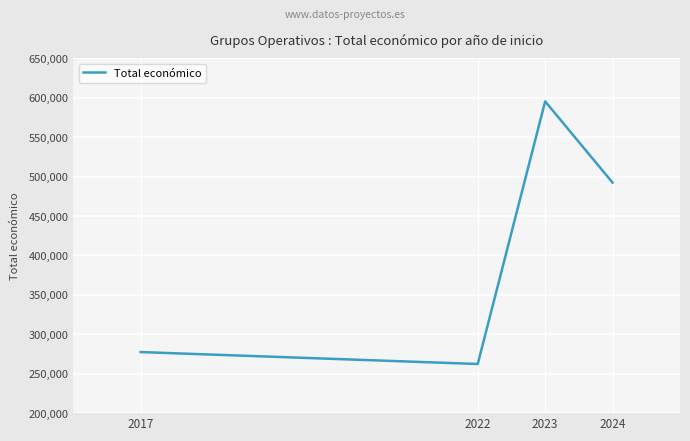

Rank the categories by value from highest to lowest.

2023, 2024, 2017, 2022